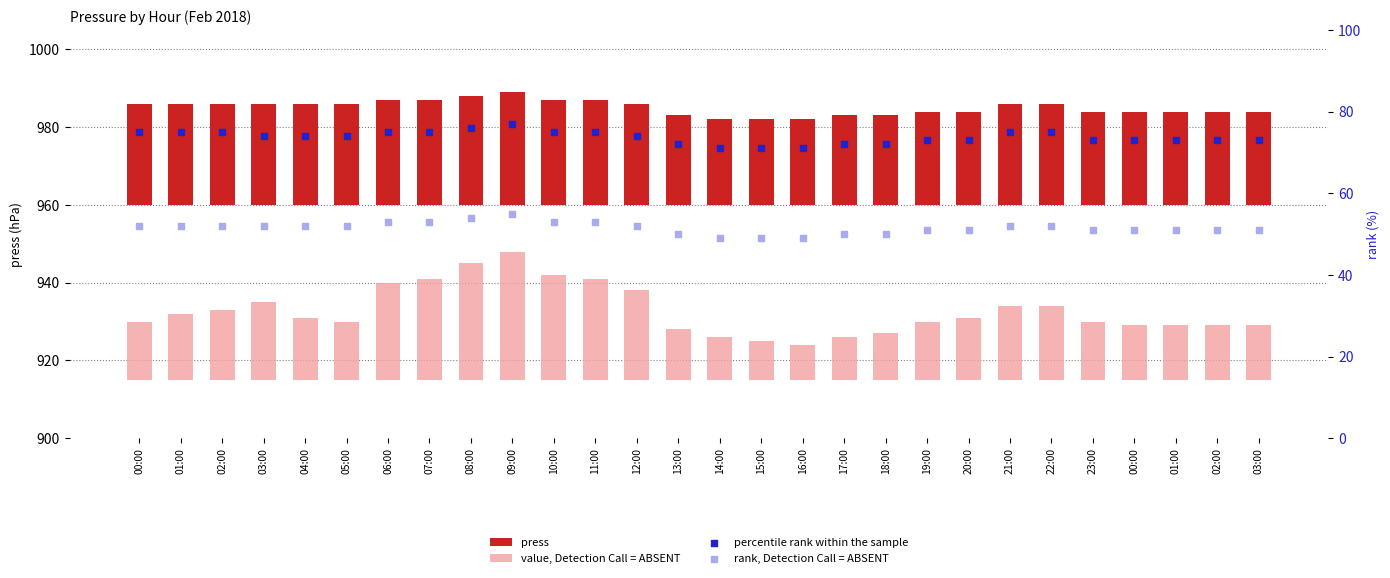

Which series has the largest Y range (max minus min)?

value, Detection Call = ABSENT